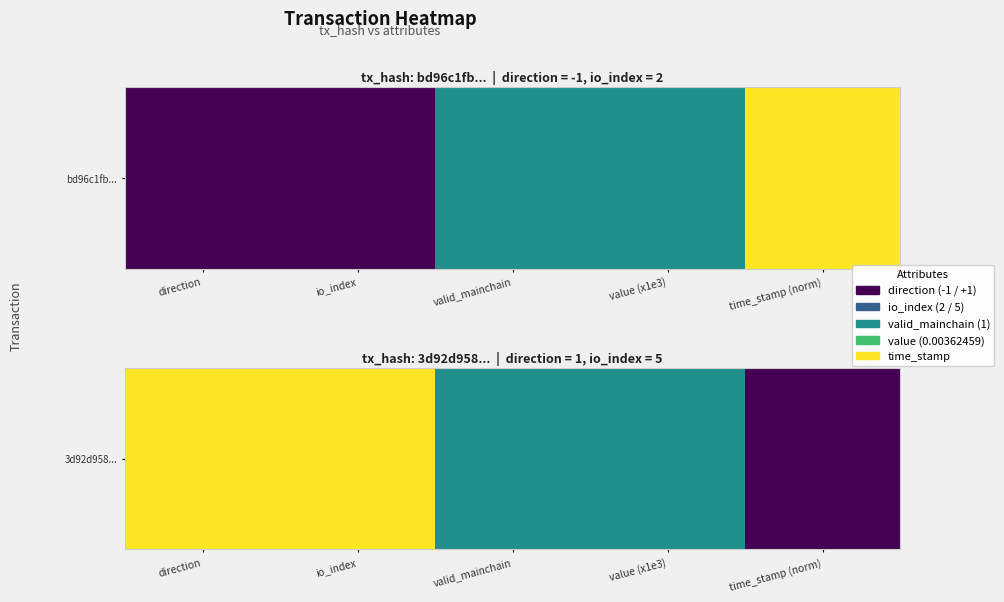

Between direction and io_index, which is larger?

direction